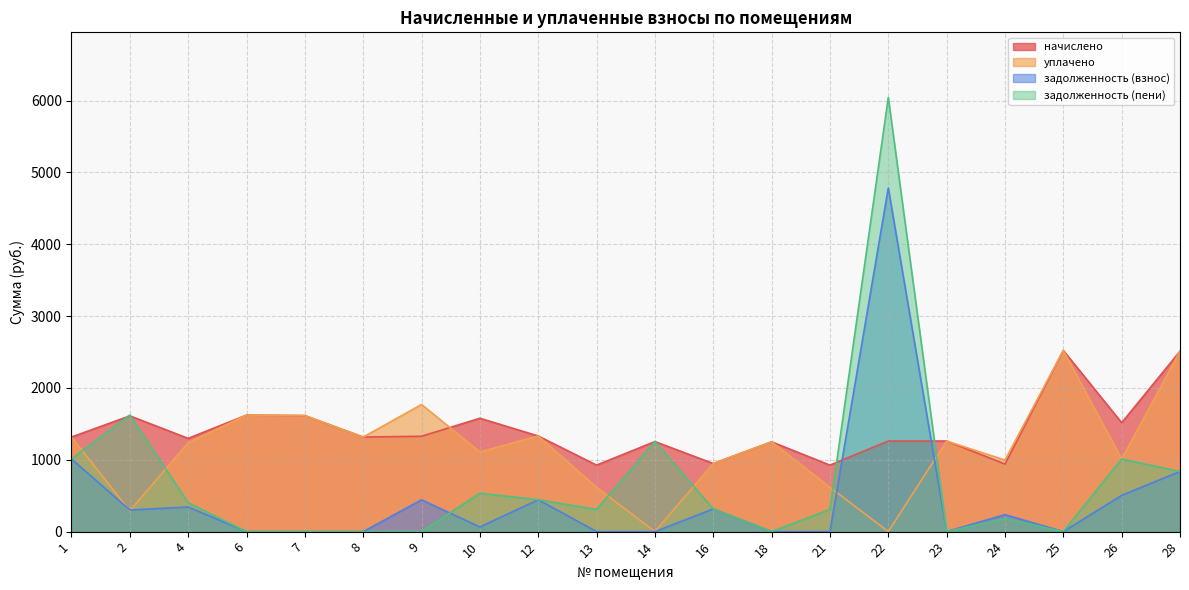

Is the value of начислено at 23 greater than the value of задолженность (пени) at 7?

Yes